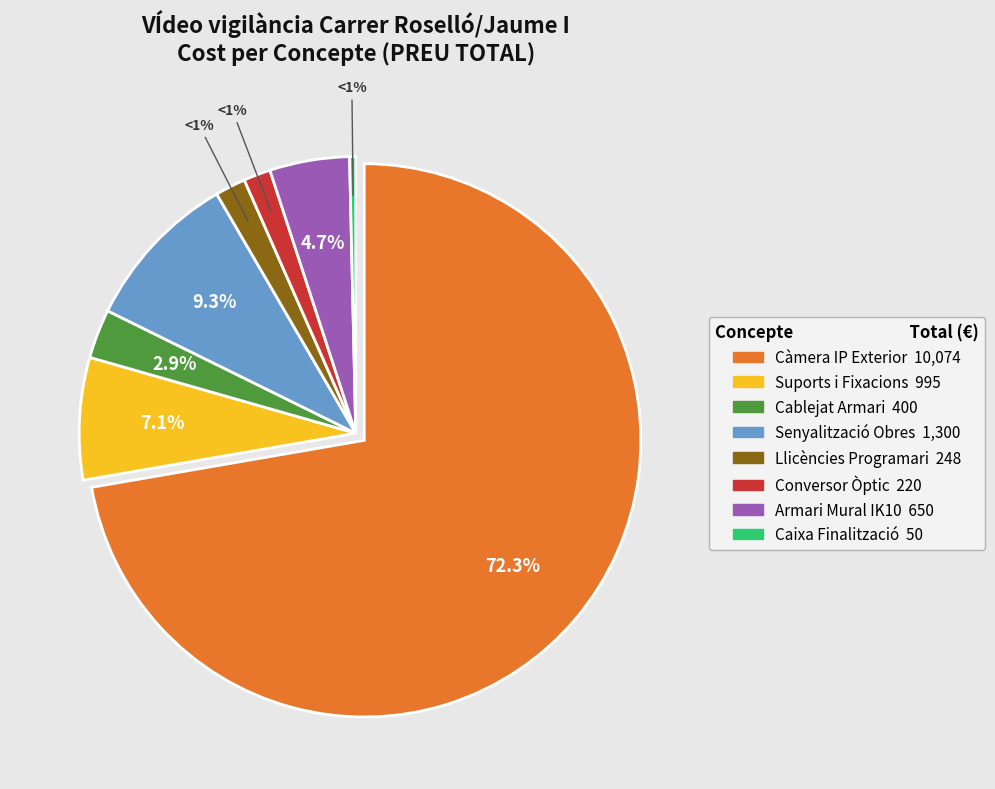

To the nearest percent, what is the difference between the largest and smallest slice percentages?

72%